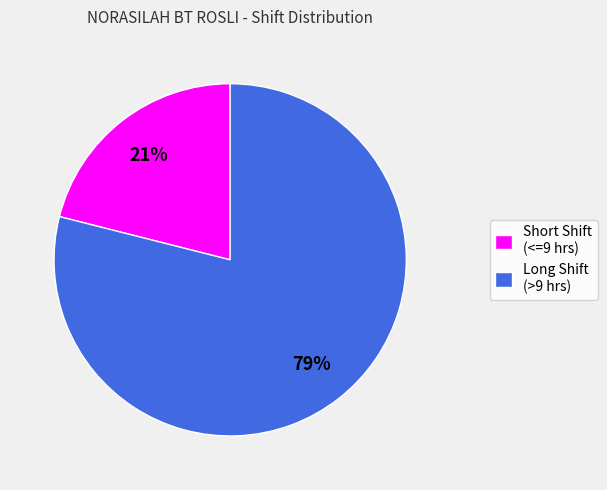

How many segments does this pie chart have?

2